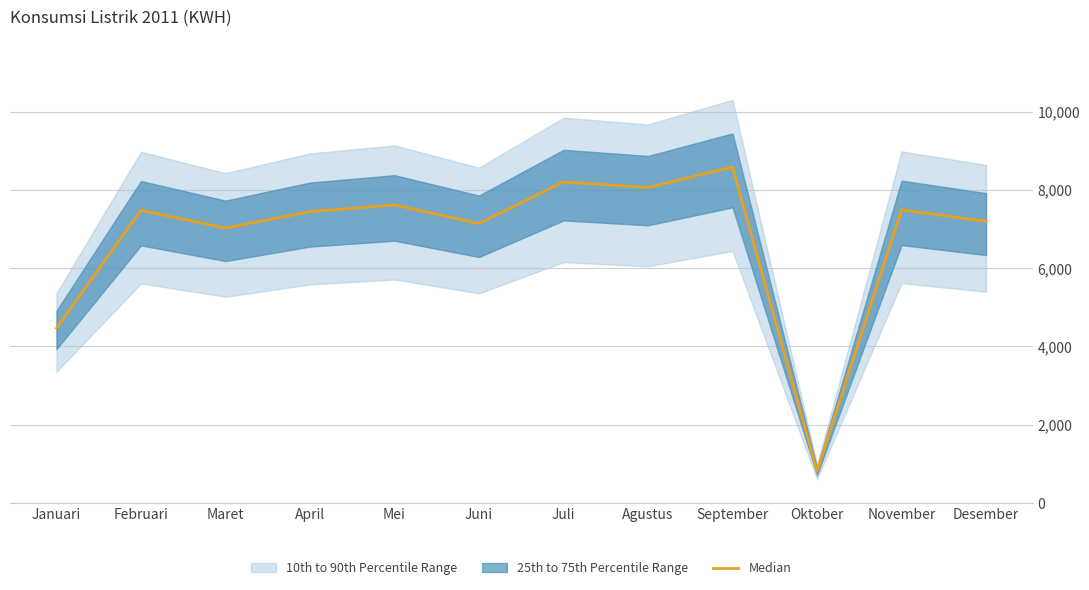

Reading left to right, what are all the values shown in this chart?

Januari=4468	Februari=7482	Maret=7026	April=7446	Mei=7617	Juni=7144	Juli=8207	Agustus=8065	September=8588	Oktober=811	November=7491	Desember=7200